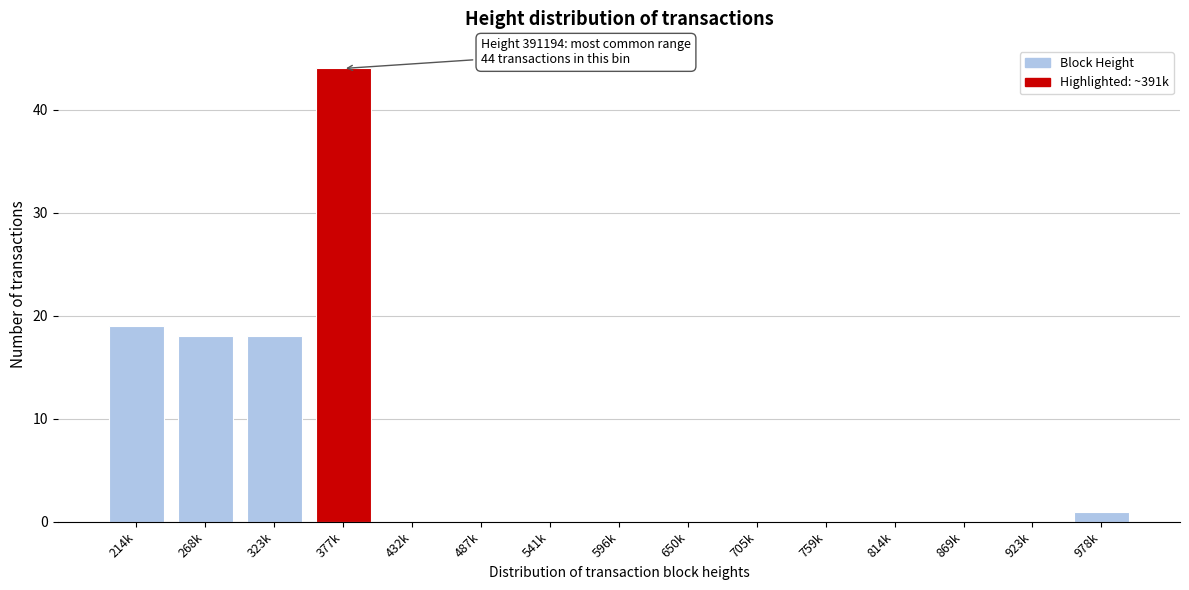

Reading left to right, what are all the values shown in this chart?

214k=19	268k=18	323k=18	377k=44	432k=0	487k=0	541k=0	596k=0	650k=0	705k=0	759k=0	814k=0	869k=0	923k=0	978k=1